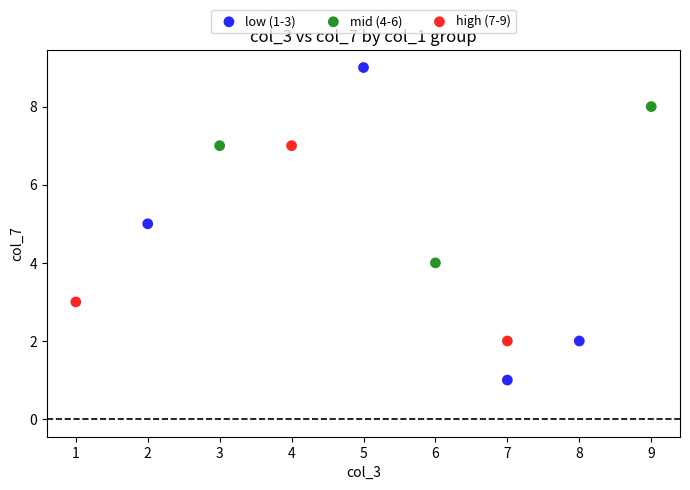

Which series reaches the maximum Y coordinate?

low (1-3)